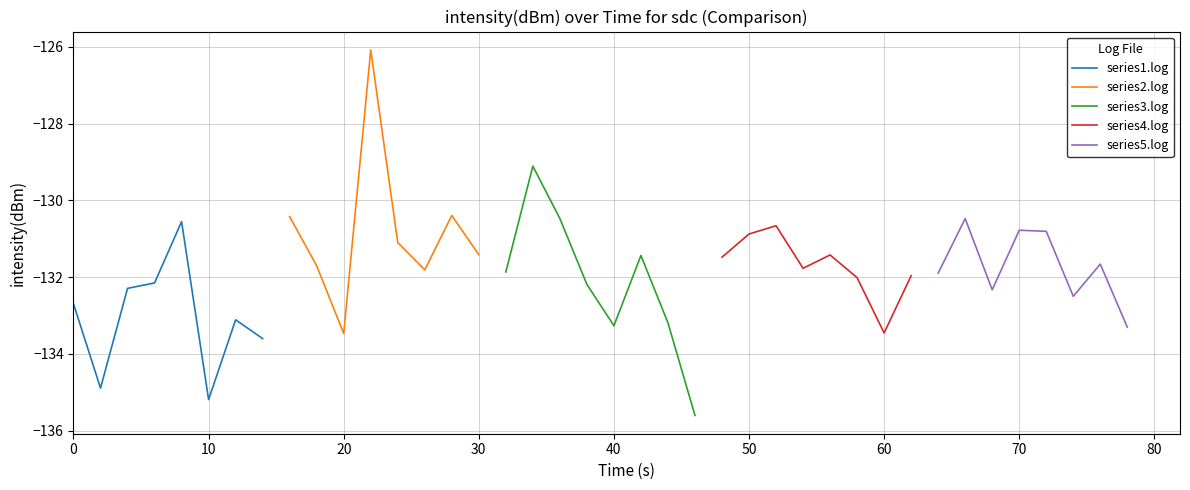

What is the lowest value of the series2.log series?

-133.5